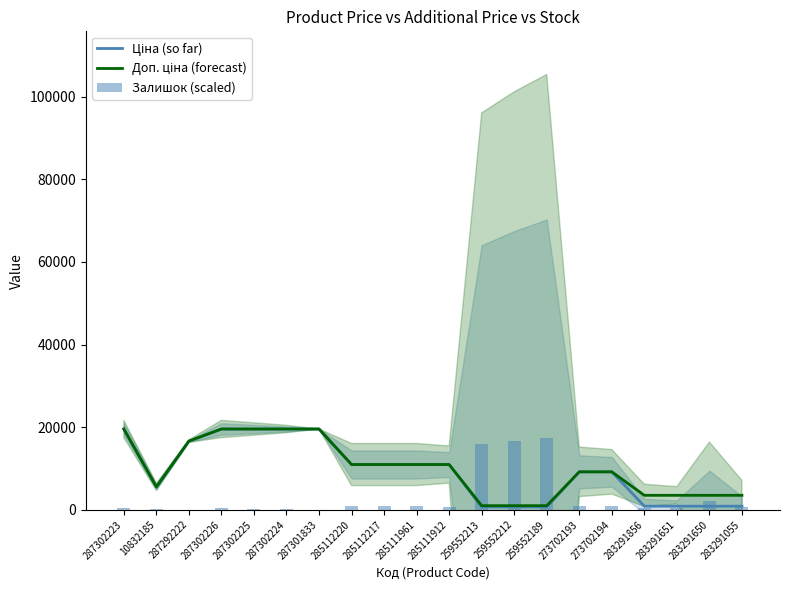

The Ціна (so far) series shows 9196.3 at 273702194. True or false?

True